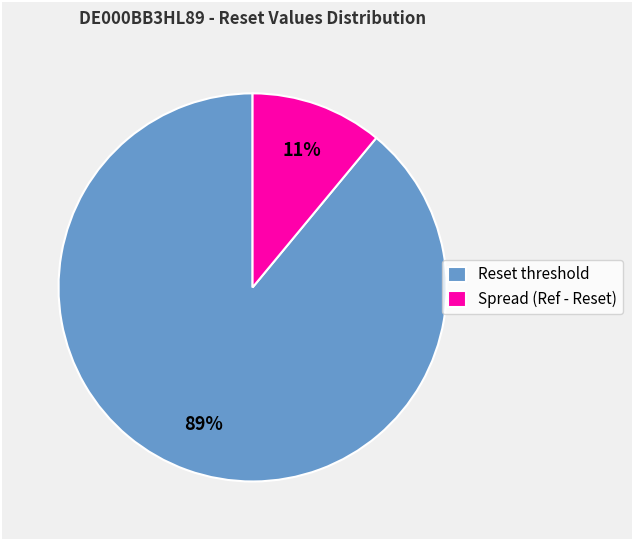

Is the sum of Reset threshold and Spread (Ref - Reset) greater than half?

Yes